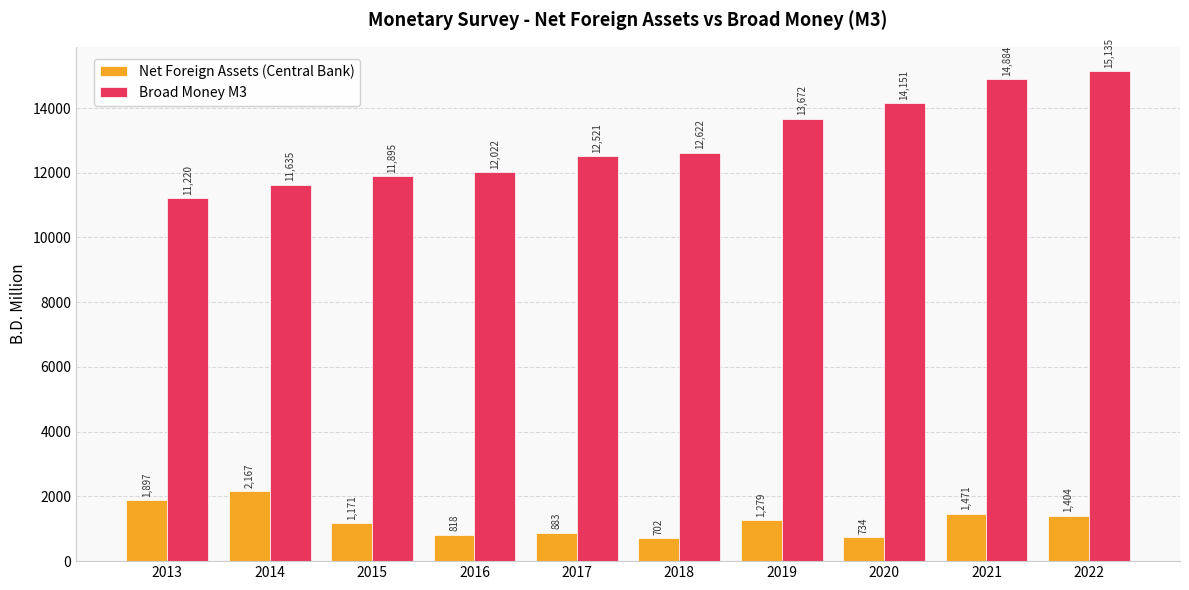

The Broad Money M3 series shows 23333.6 at 2022. True or false?

False